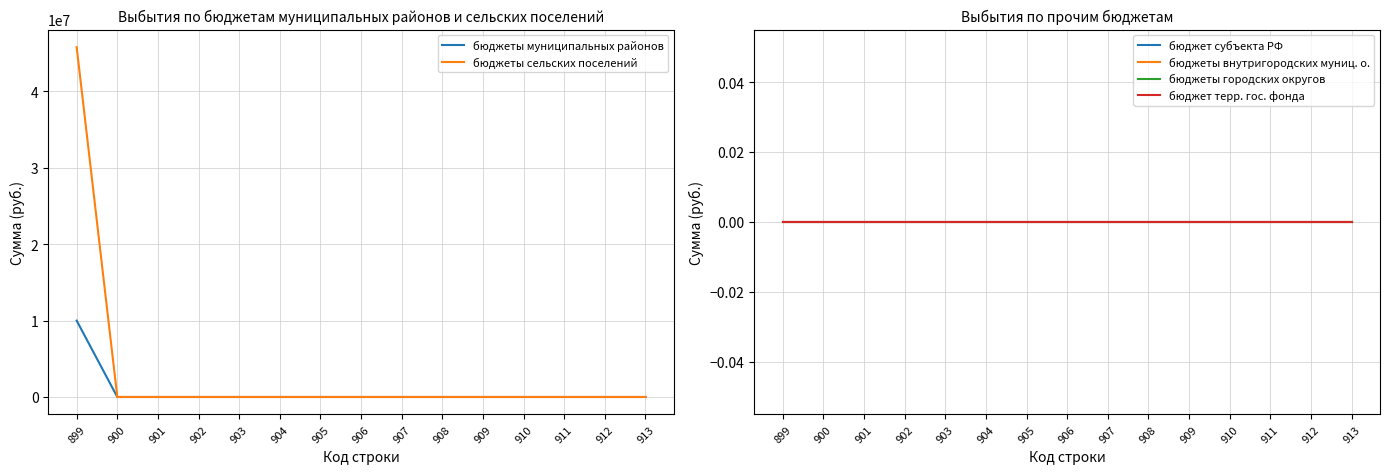

How many categories are shown in the chart?

15